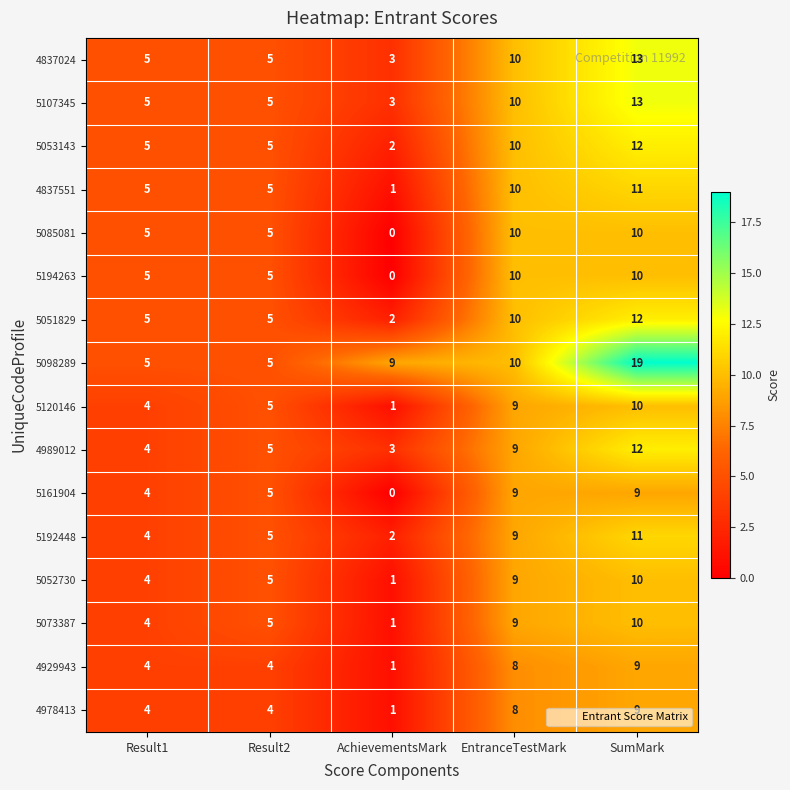

Count the 4837551 values in the range 5 to 10.

3